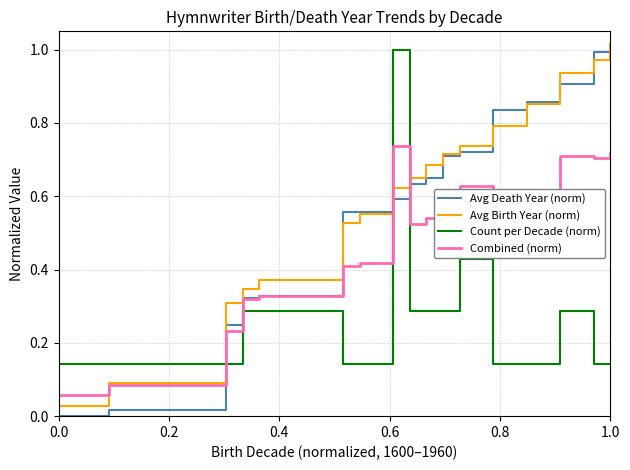

Which series ends up on top after the final intersection of Count per Decade (norm) and Avg Death Year (norm)?

Avg Death Year (norm)